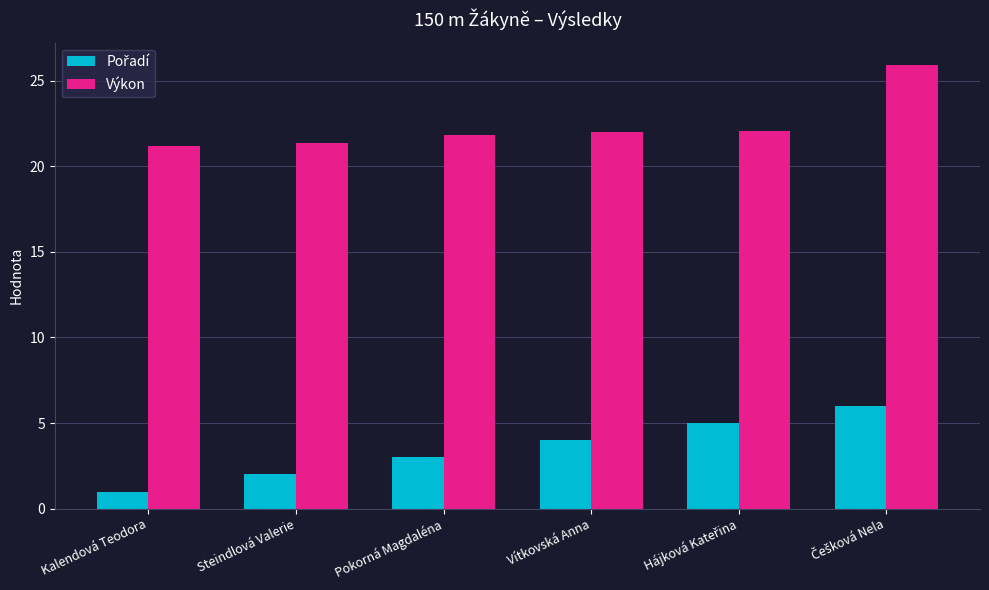

What is the sum of all Výkon values?

134.3